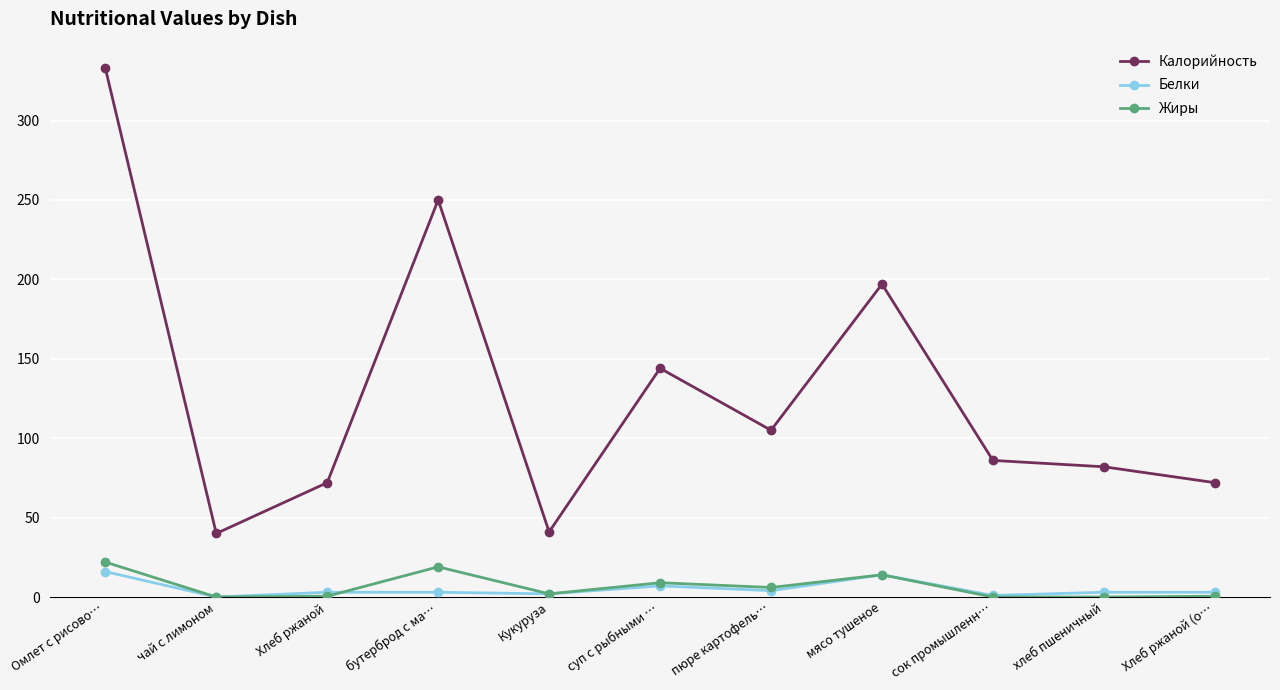

Does the chart have visible grid lines?

Yes